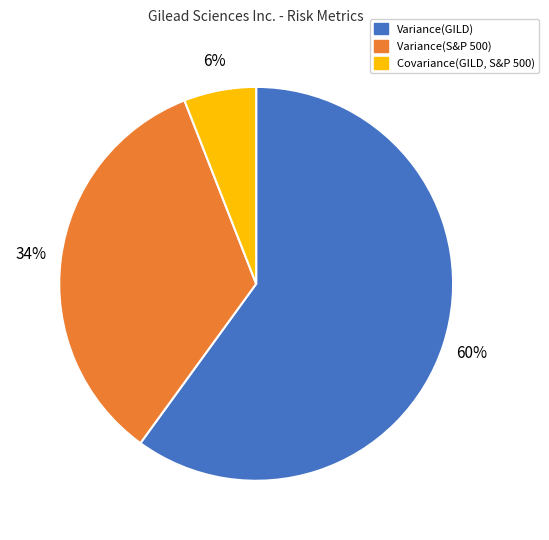

Between Variance(GILD) and Covariance(GILD, S&P 500), which is larger?

Variance(GILD)